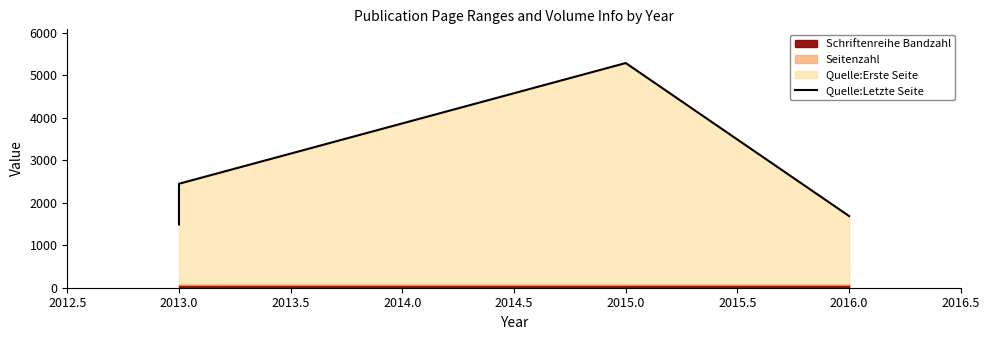

True or false: there are more than 1 points higher than both neighbors.

False